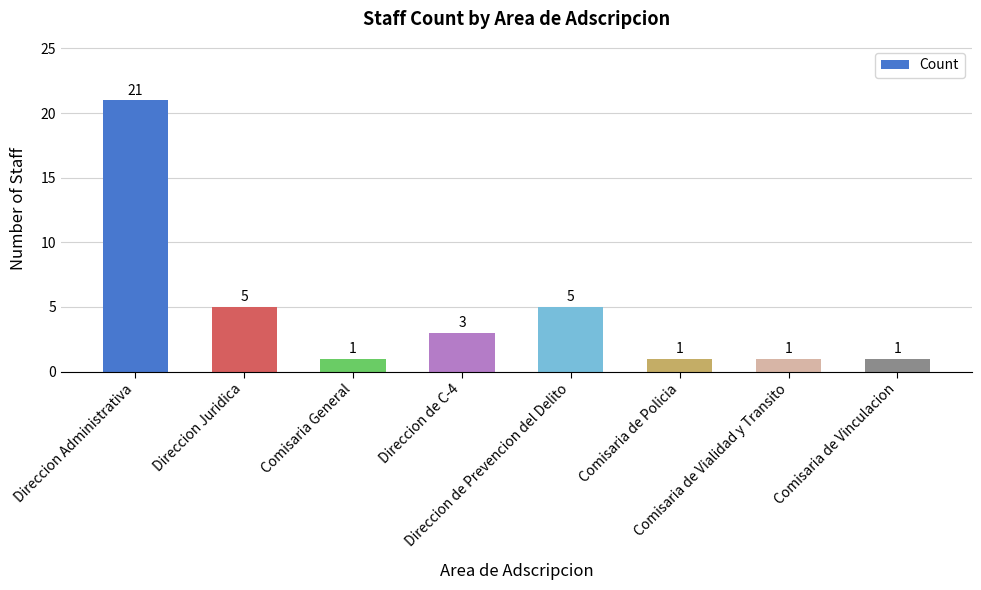

How many values are below 3?

4